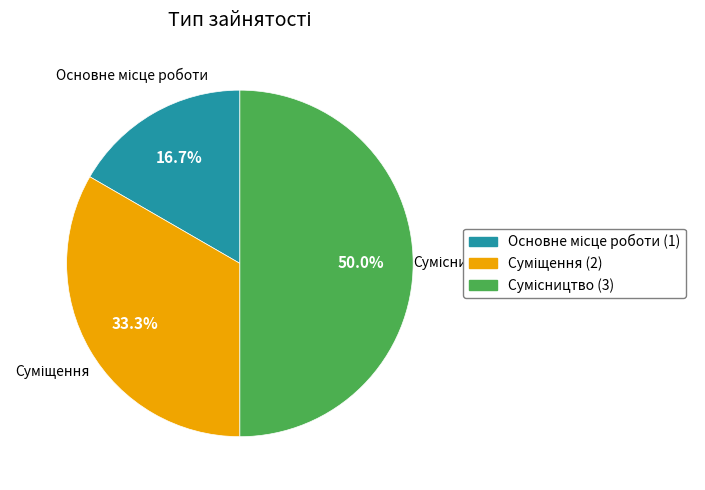

How many segments does this pie chart have?

3